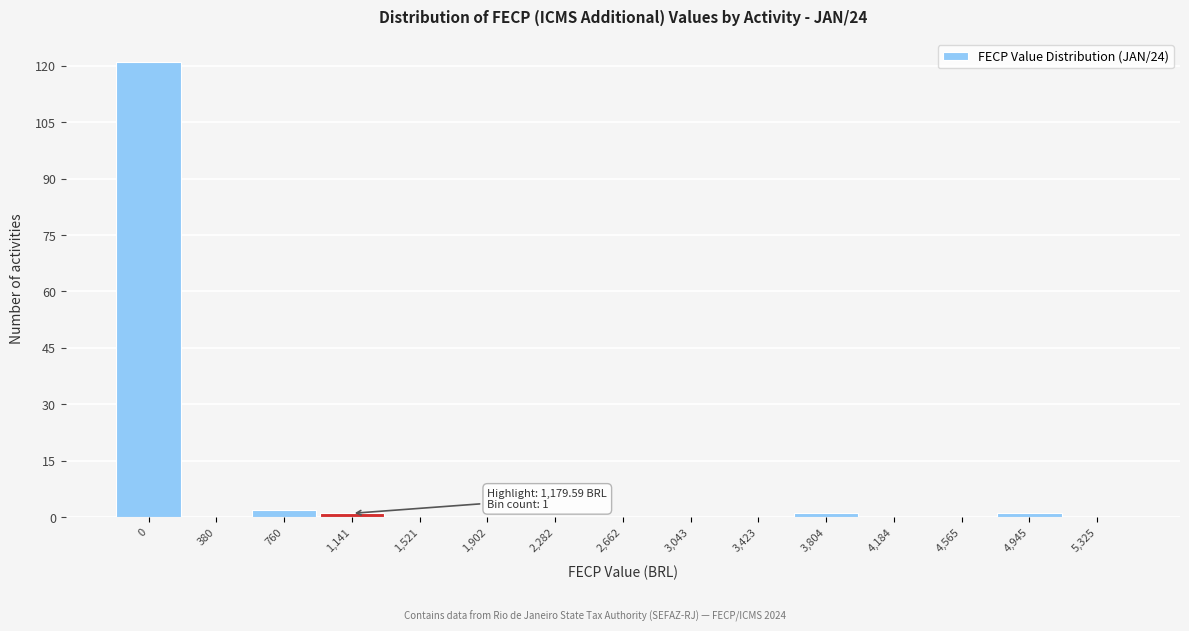

Reading left to right, transcribe all the data shown in this chart.

0=121	380=0	760=2	1,141=1	1,521=0	1,902=0	2,282=0	2,662=0	3,043=0	3,423=0	3,804=1	4,184=0	4,565=0	4,945=1	5,325=0